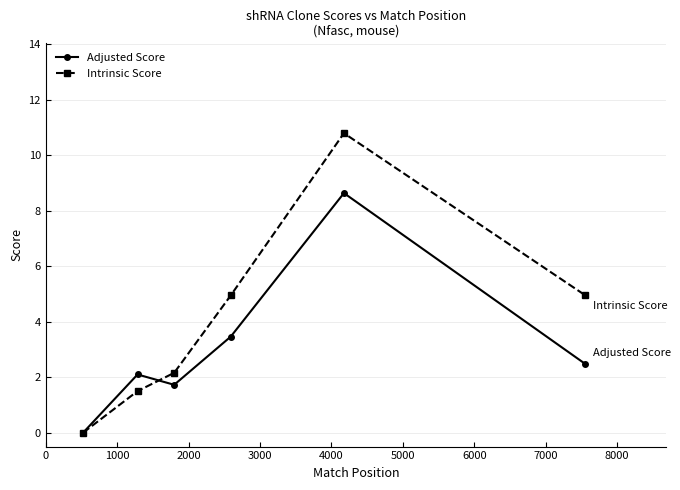

Which series has the largest total across all categories?

Intrinsic Score